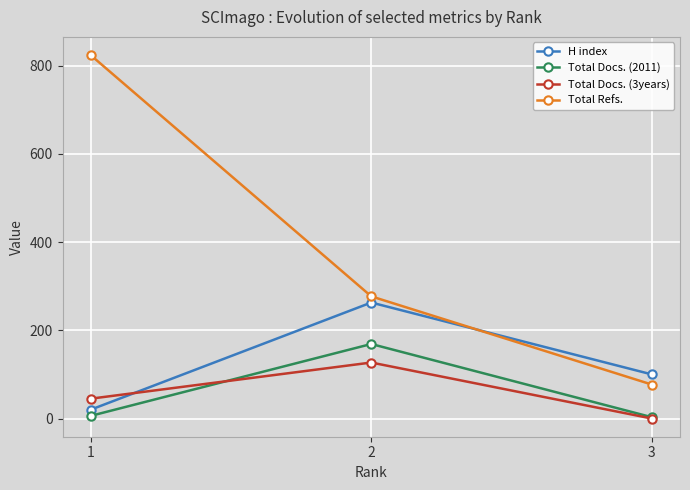

The value of Total Docs. (2011) at 3 is 3. True or false?

True